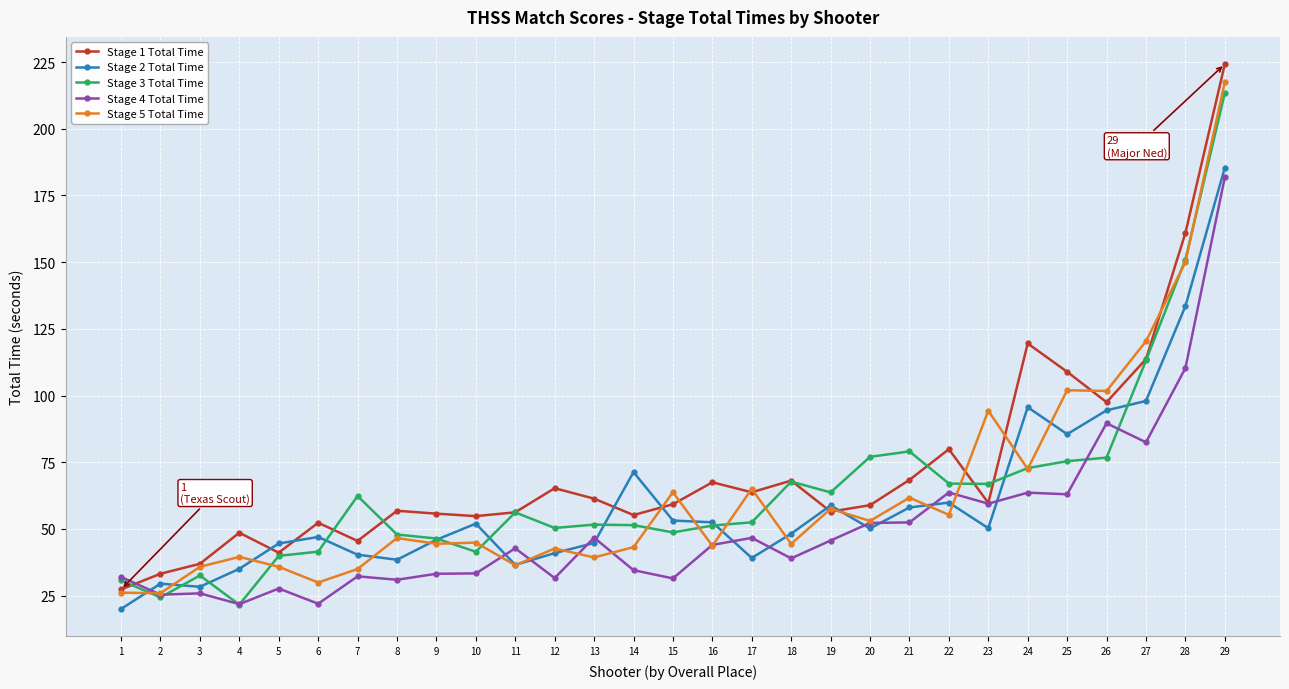

How many series are shown in this chart?

5